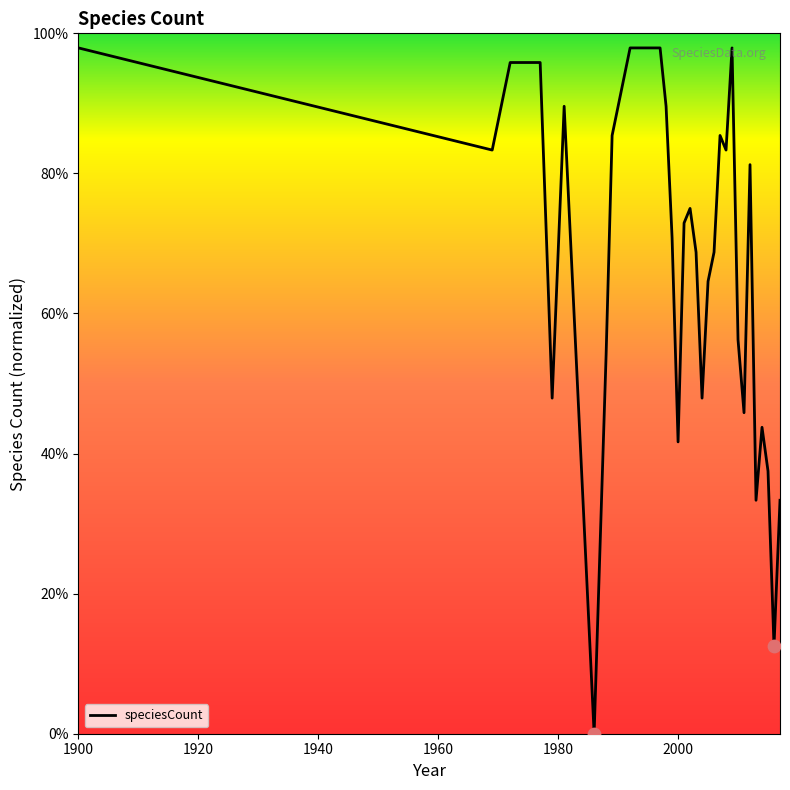

What is the change in value from 1900 to 2012?

-16.7